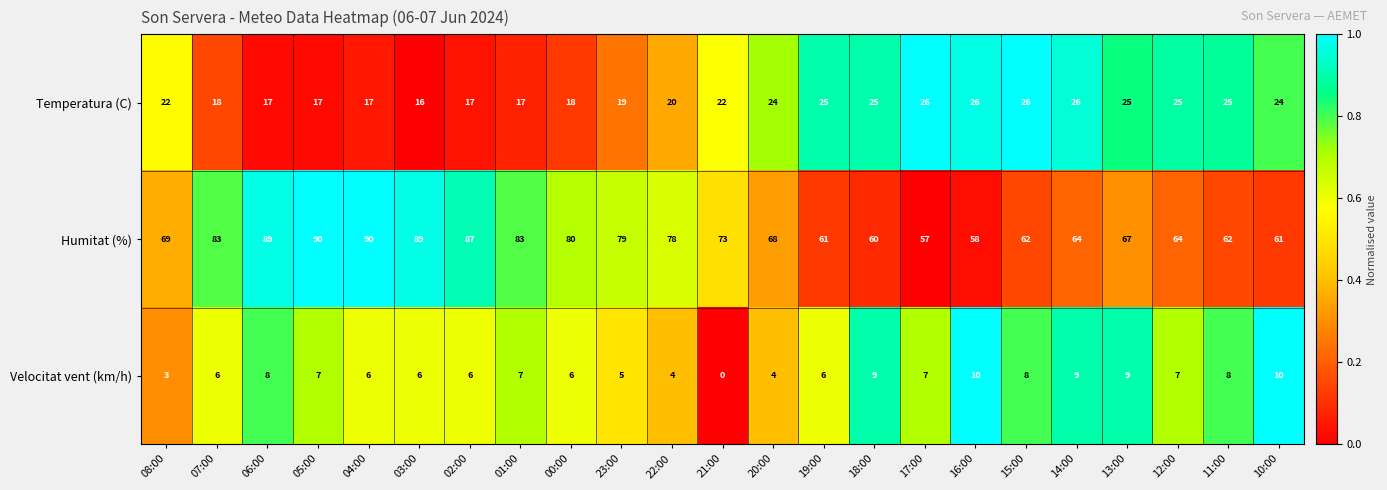

What is the spread (max minus min) of values at 21:00?

73